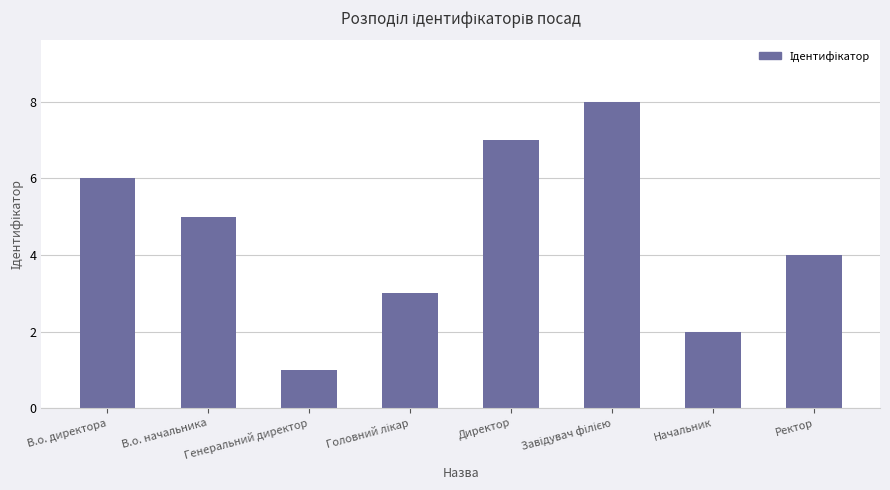

Which label corresponds to the smallest value in the chart?

Генеральний директор